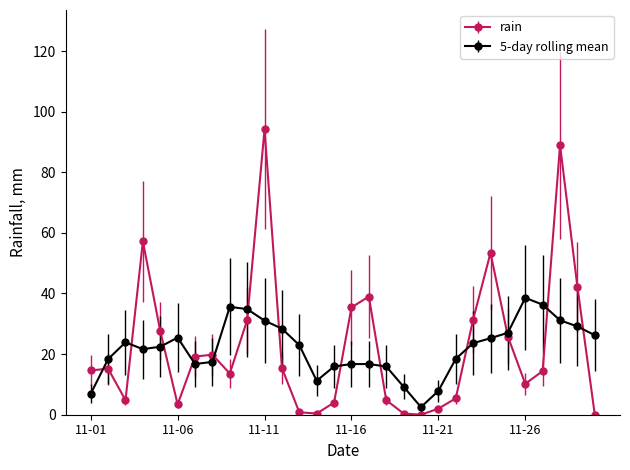

What is the highest value of the rain series?

94.2